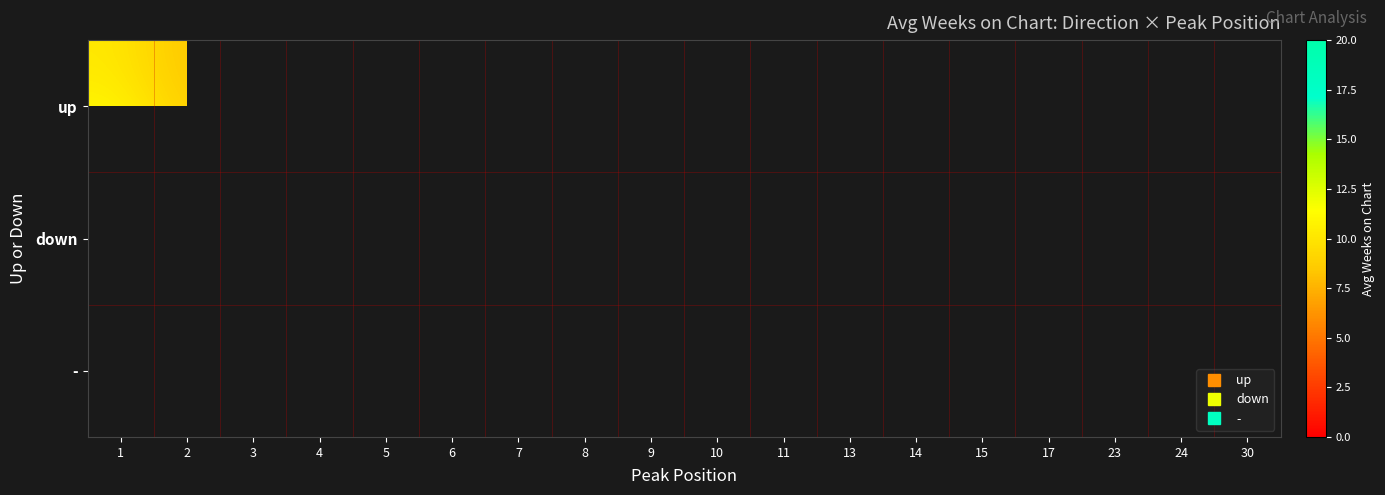

How many series are shown in this chart?

3